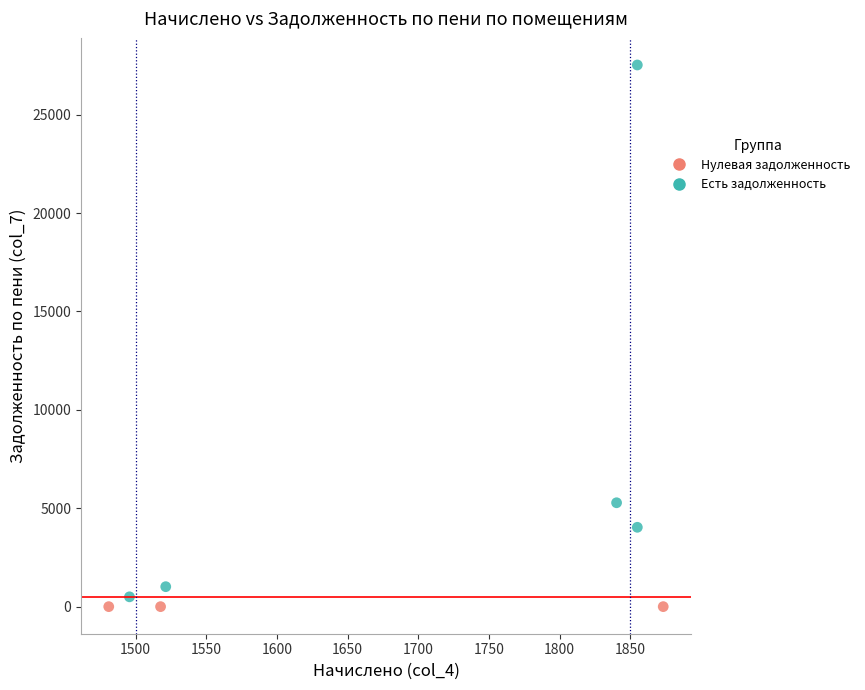

Which series reaches the maximum Y coordinate?

Есть задолженность